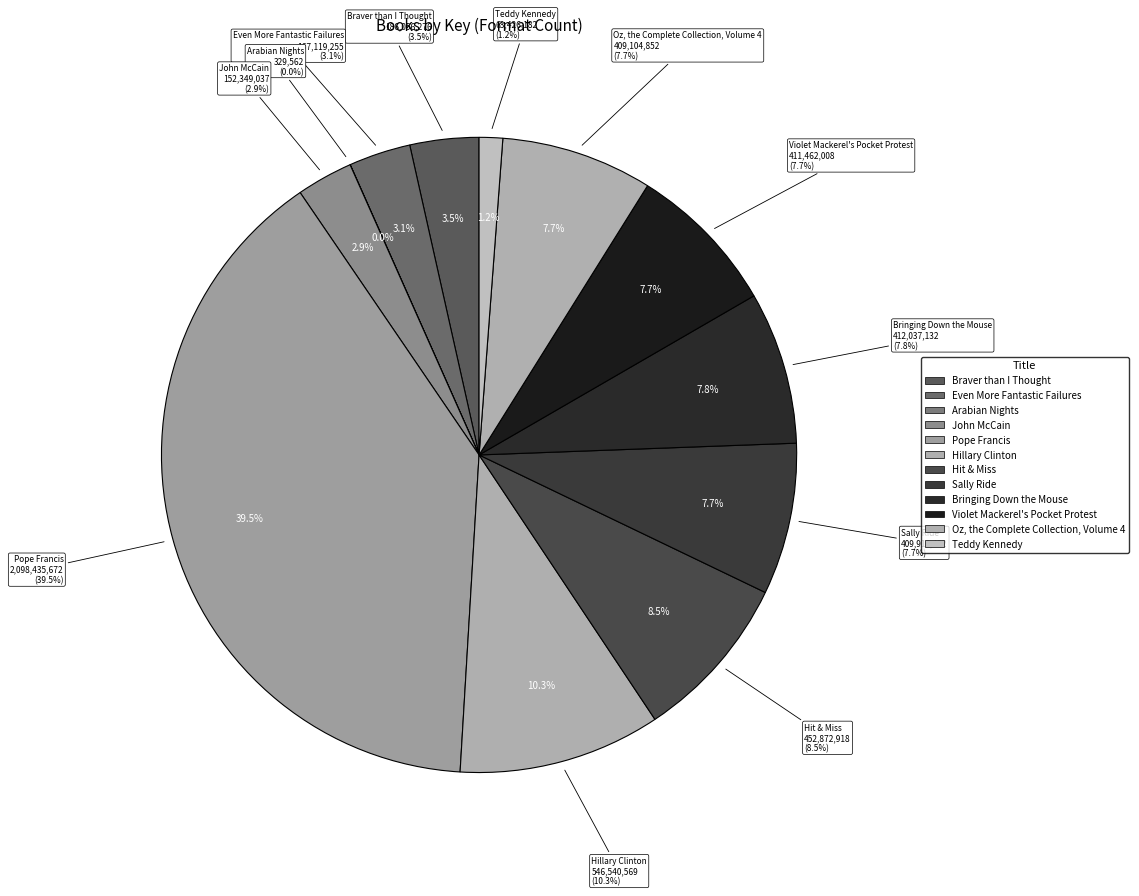

How many segments does this pie chart have?

12